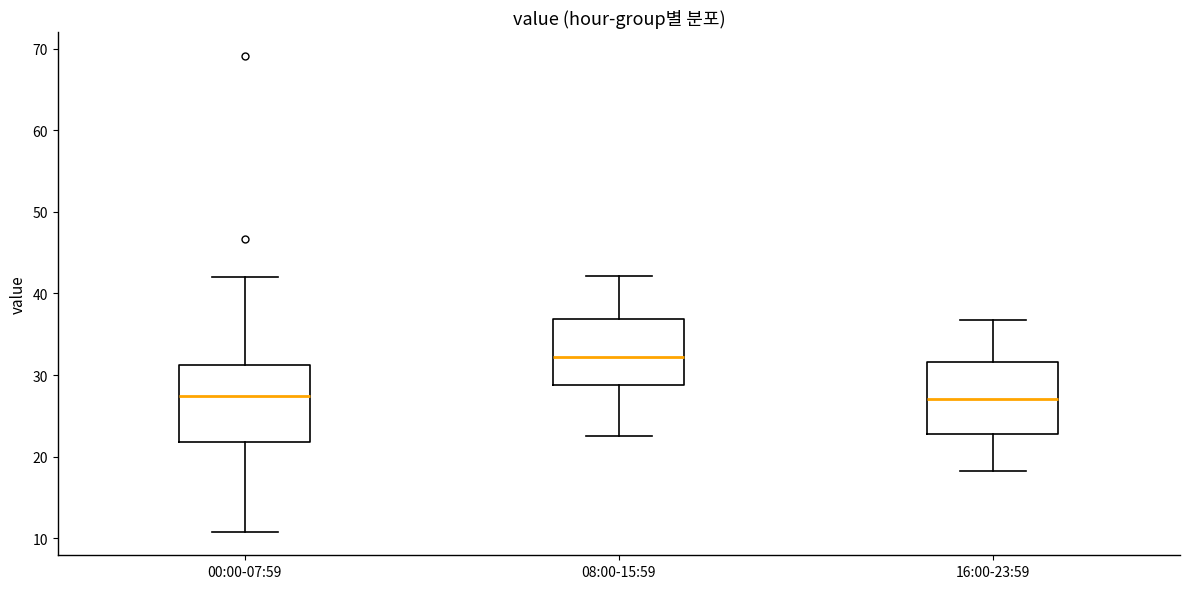

Reading left to right, read every box against the y-axis: the position of its median line, the range the box covers, and the ends of its whiskers. The values are not printed on the chart, so give them approximately, as read against the axis.

00:00-07:59: median 27, box 22 to 31, whiskers 11 to 42
08:00-15:59: median 32, box 29 to 37, whiskers 23 to 42
16:00-23:59: median 27, box 23 to 32, whiskers 18 to 37